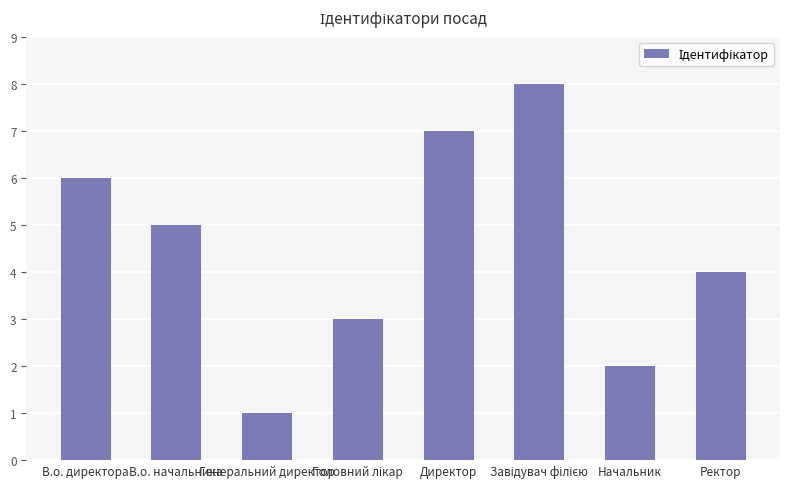

Reading left to right, extract all data points from this chart.

6	5	1	3	7	8	2	4